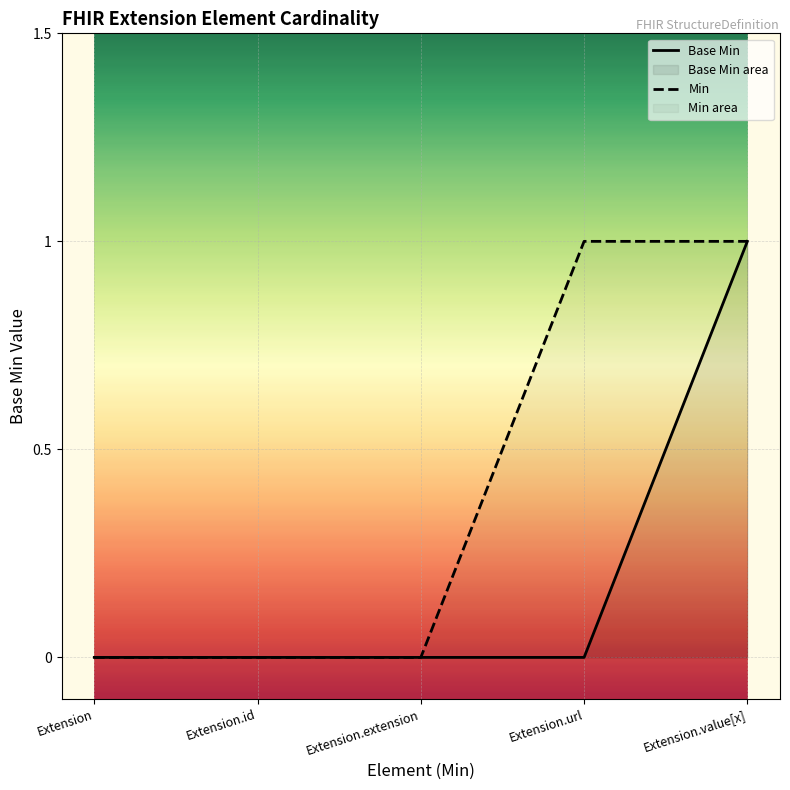

True or false: the data shows 0 at Extension.

False